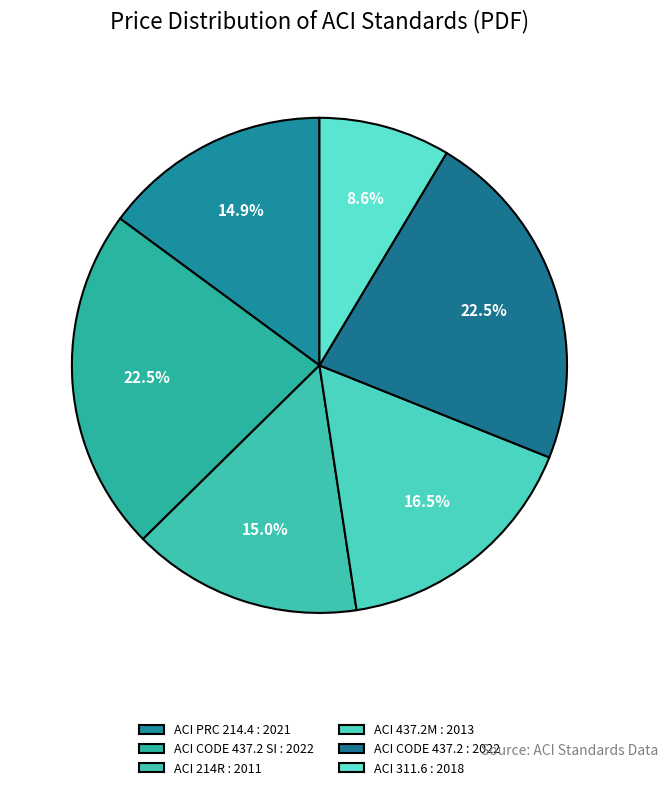

Rank the categories by value from highest to lowest.

ACI CODE 437.2 SI : 2022, ACI CODE 437.2 : 2022, ACI 437.2M : 2013, ACI 214R : 2011, ACI PRC 214.4 : 2021, ACI 311.6 : 2018